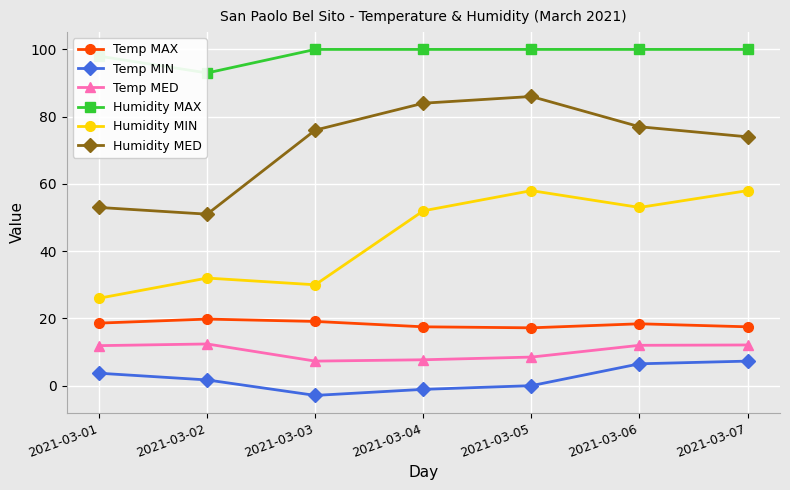

What is the total value across all series at 2021-03-06?

266.9